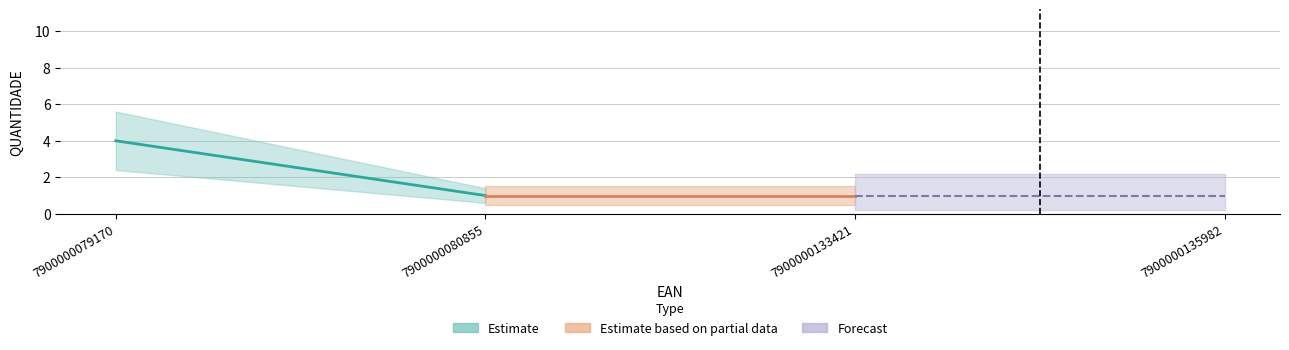

What is the value of the 4th point from the left?

1